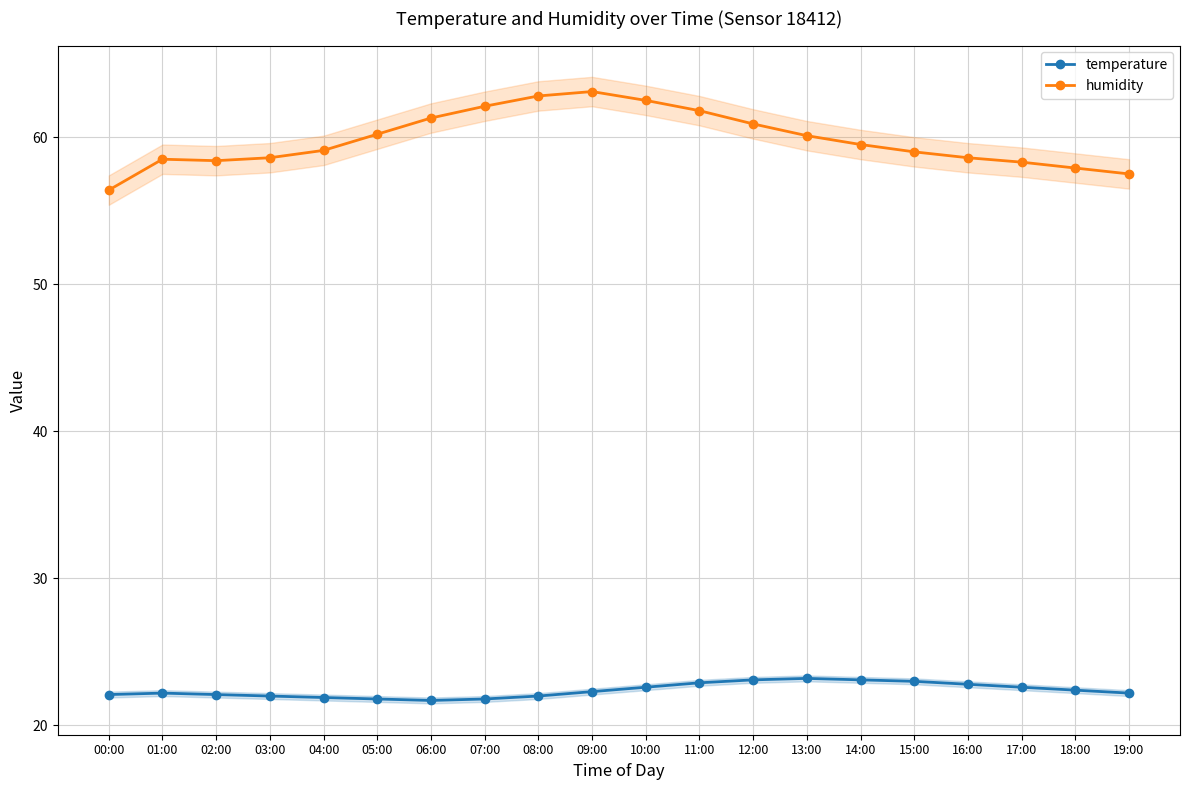

What is the average value of the temperature series?

22.4